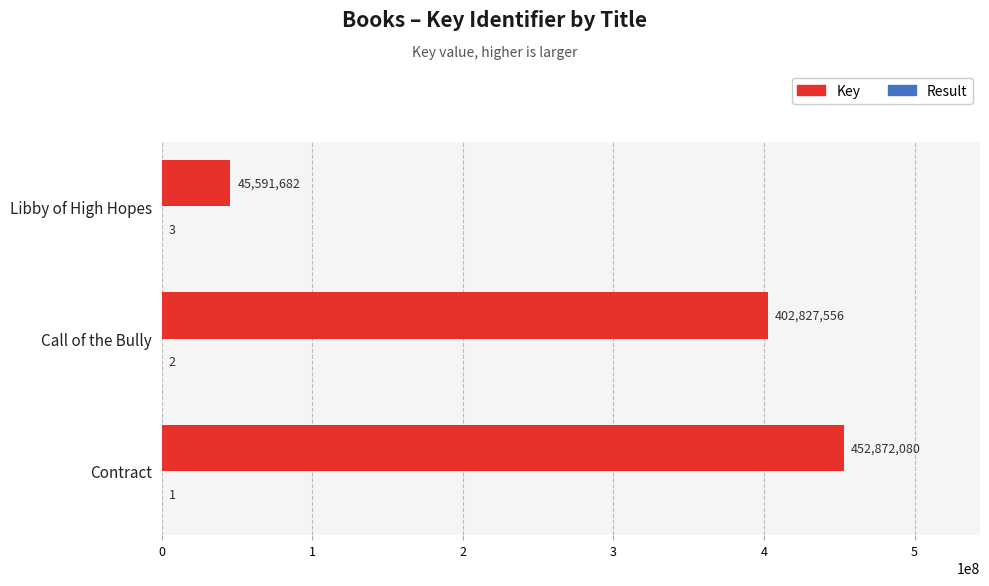

At which label is Key closest to 249231881?

Call of the Bully